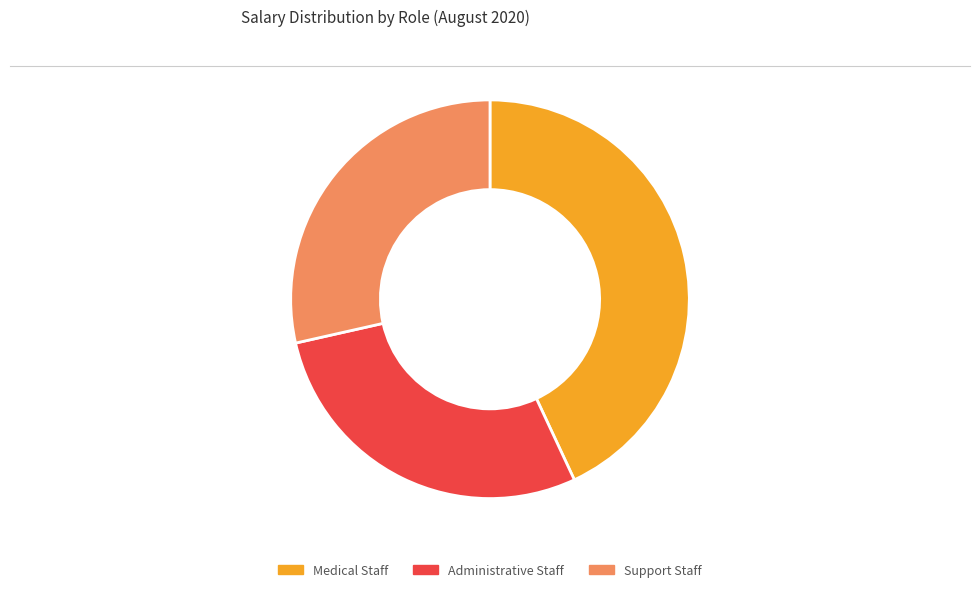

How many slices are in this pie chart?

3